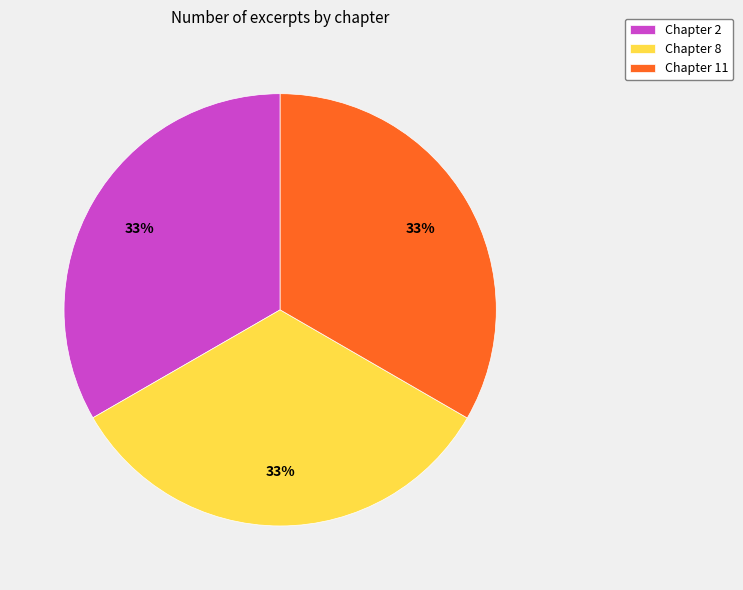

Is Chapter 2 the majority of the pie?

No